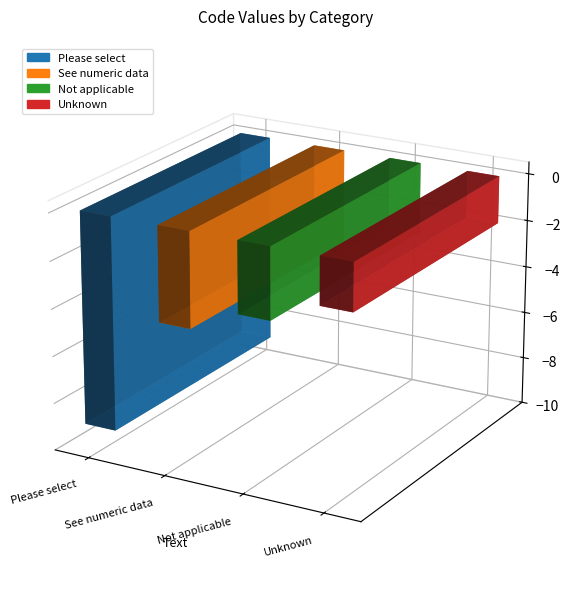

What is the greatest value displayed?

-2